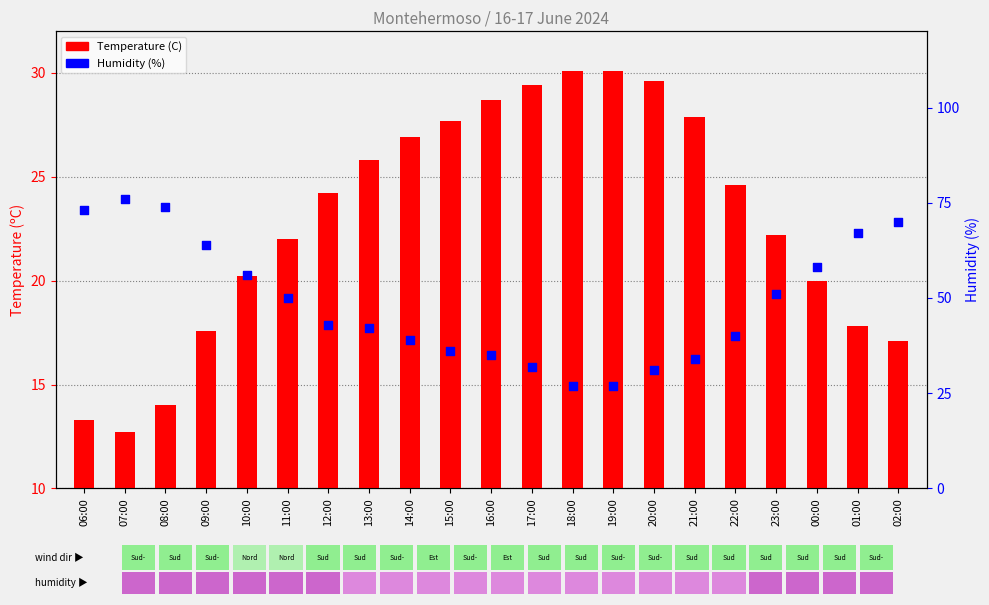

At which category is the sum across all series the highest?

07:00